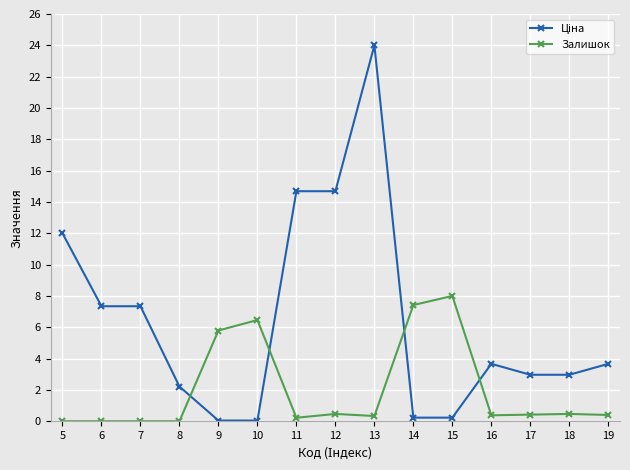

What is the average value of the Залишок series?

2.0